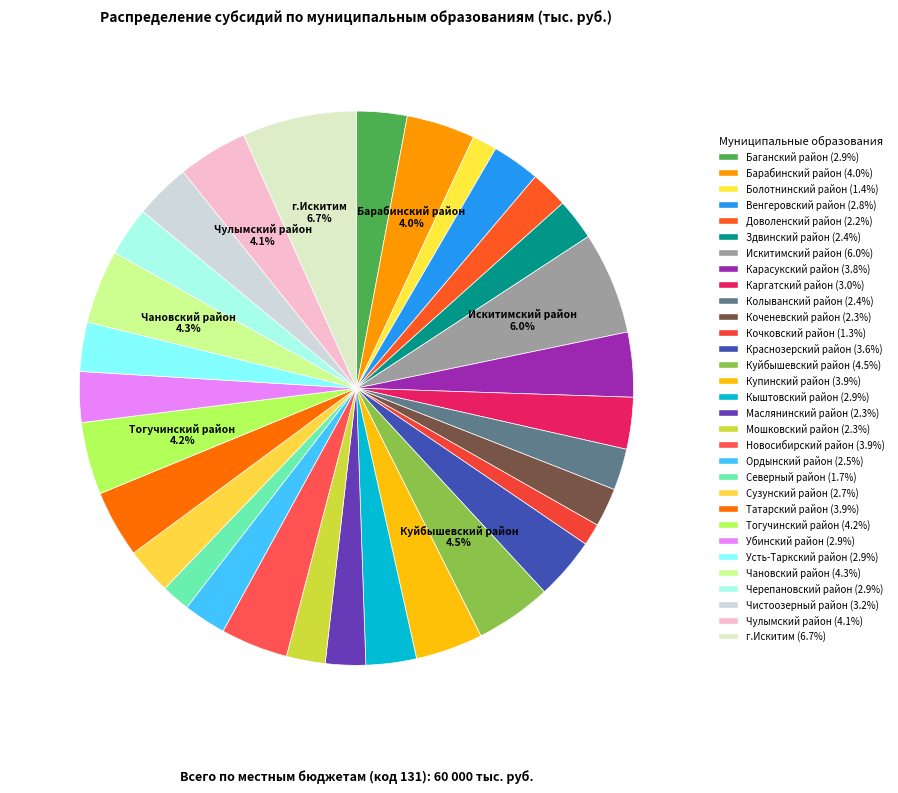

How many slices are in this pie chart?

31